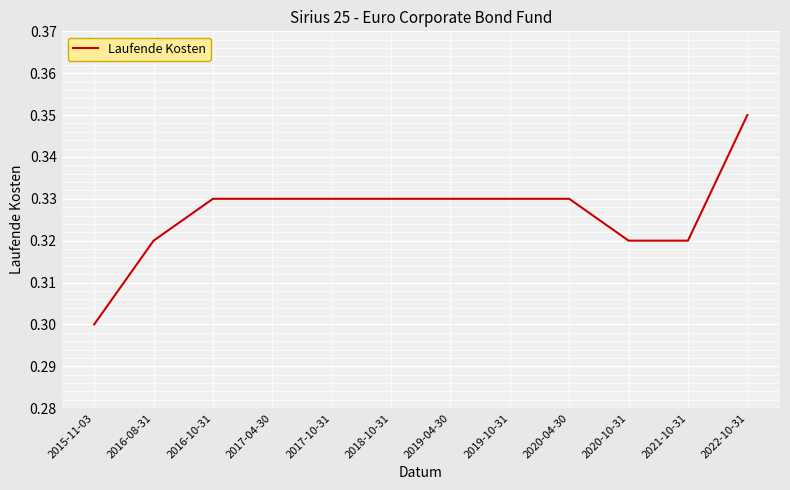

At which category does the chart reach its peak across all series?

2022-10-31